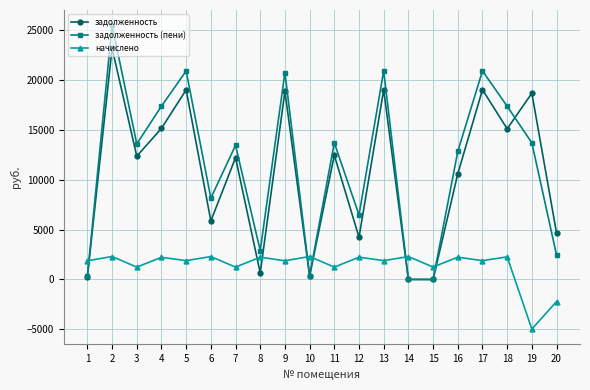

Where does the задолженность (пени) series first go above 13588?

2